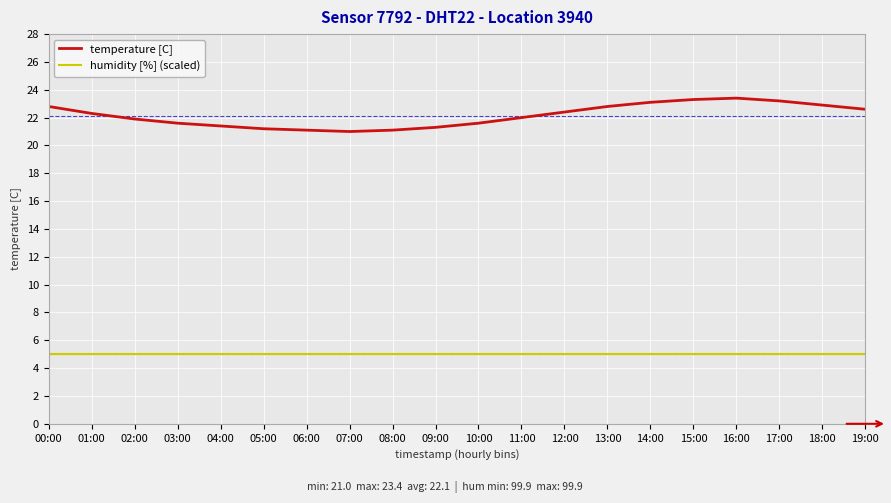

Which series has the largest range (max minus min)?

temperature [C]